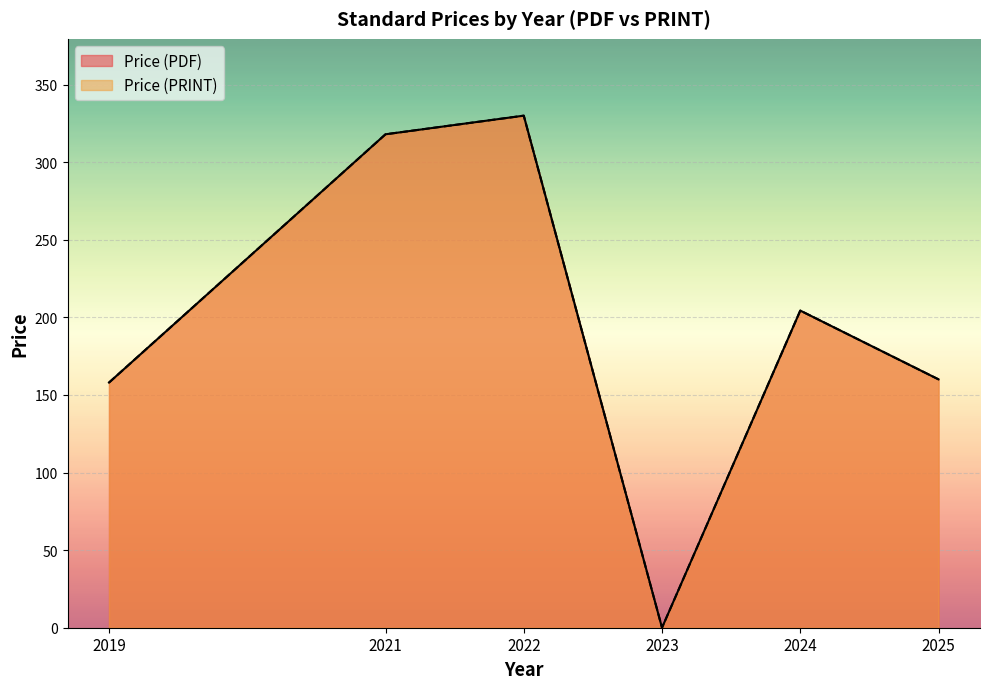

Does the chart display data point markers on the line(s)?

No